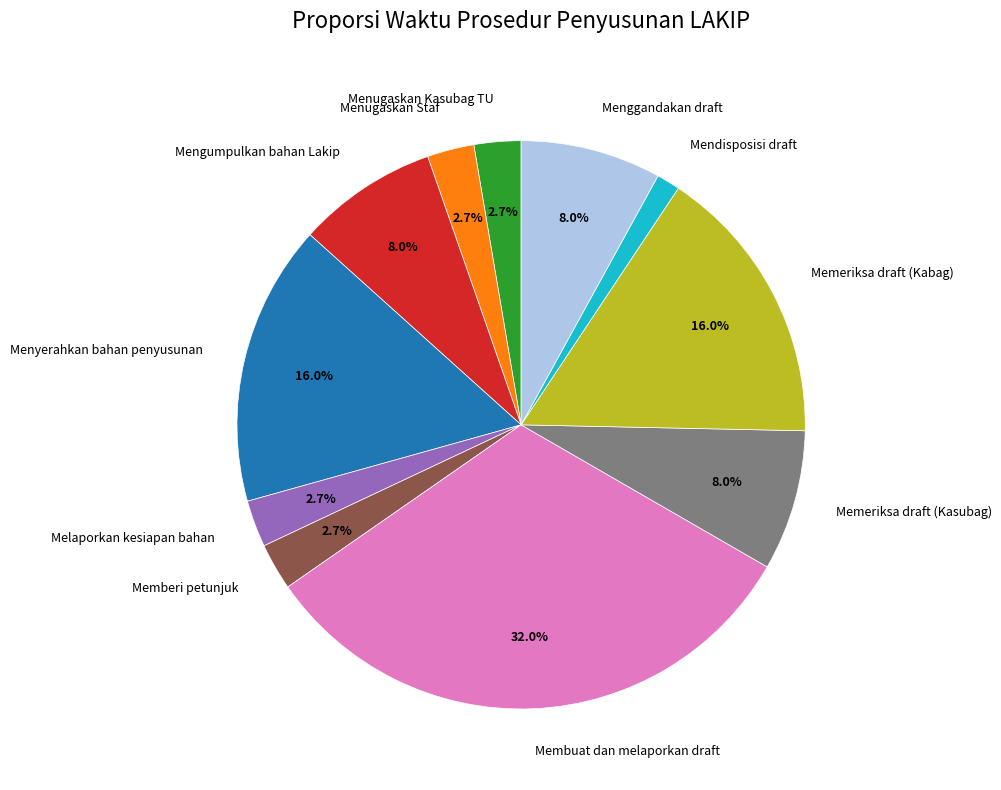

Which slice is the largest?

Membuat dan melaporkan draft